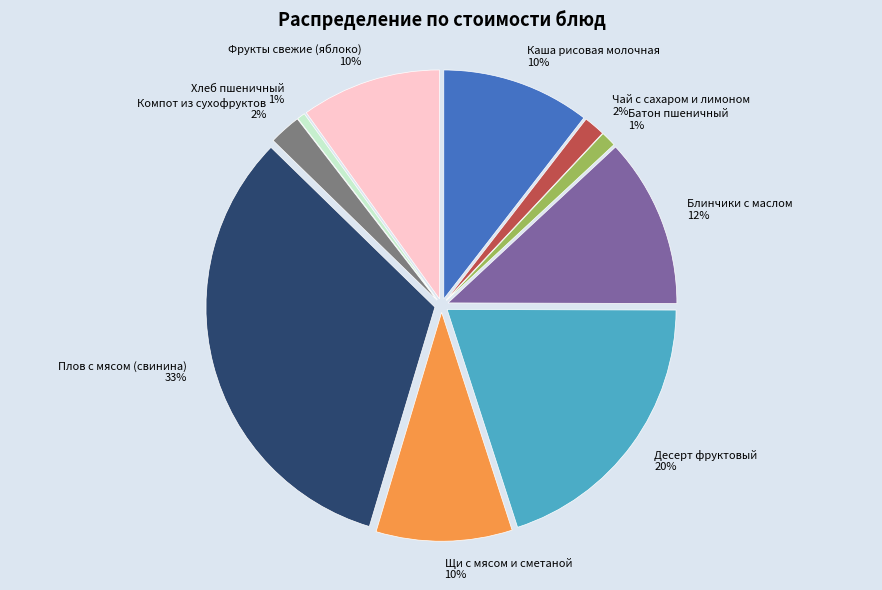

True or false: Хлеб пшеничный accounts for 12% of the total.

False